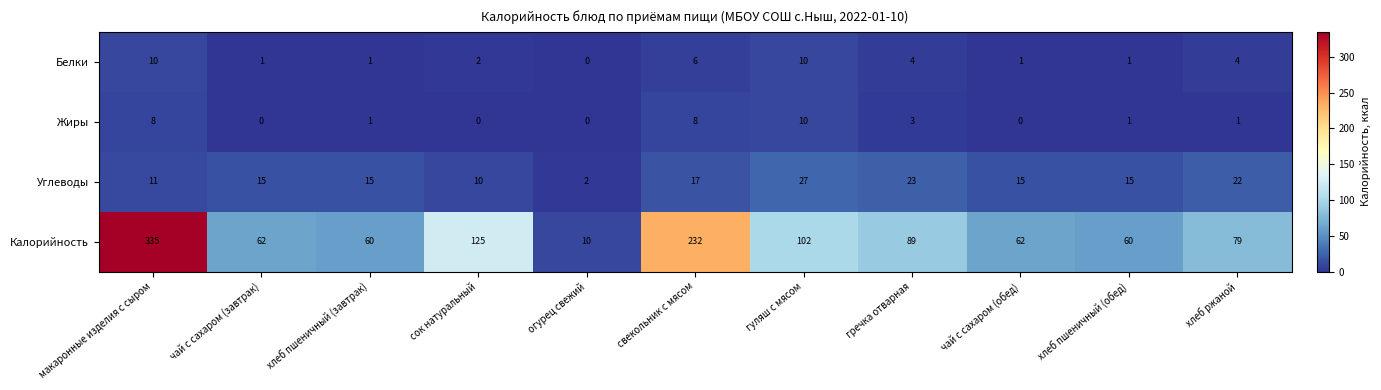

Which label corresponds to the largest value in the chart?

макаронные изделия с сыром